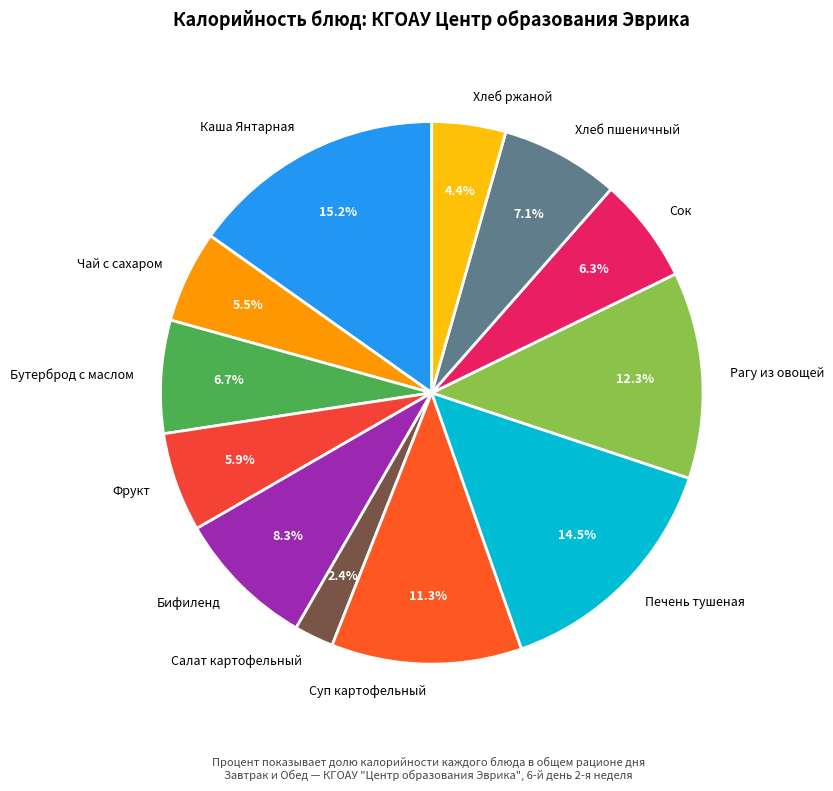

True or false: Фрукт accounts for 1% of the total.

False